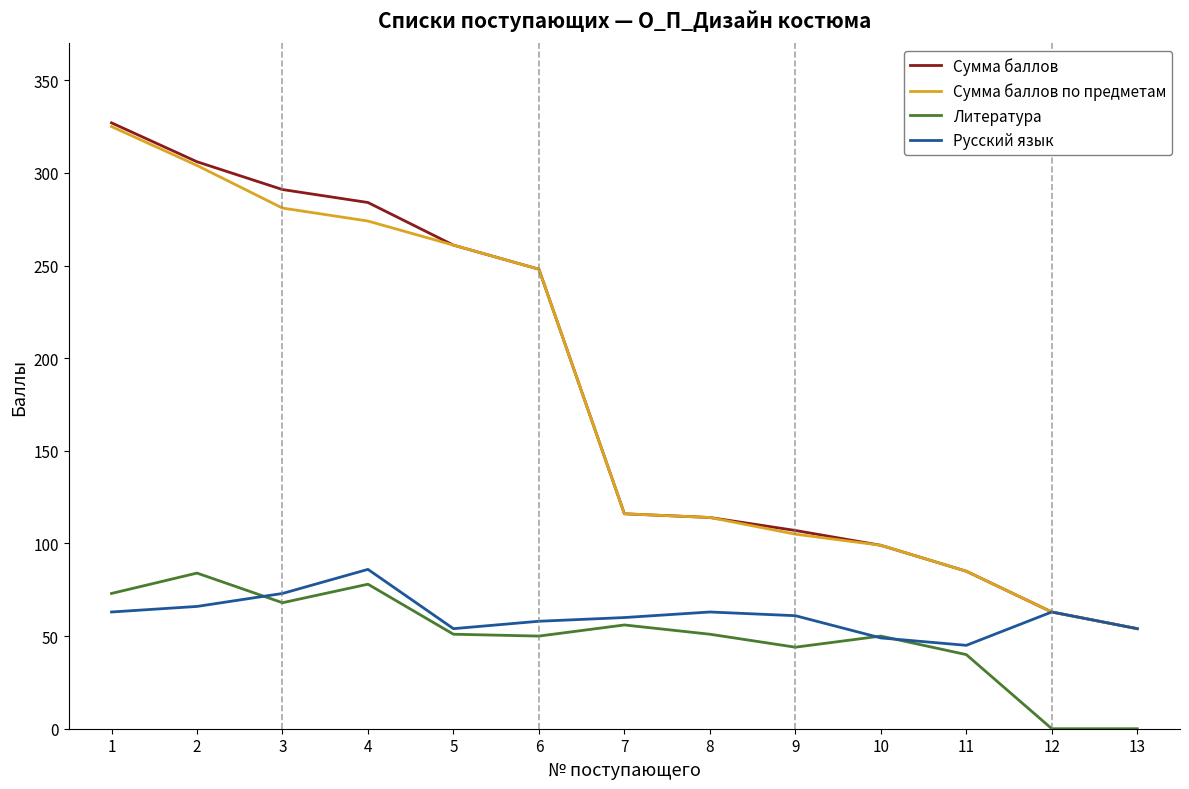

What is the greatest value displayed?

327